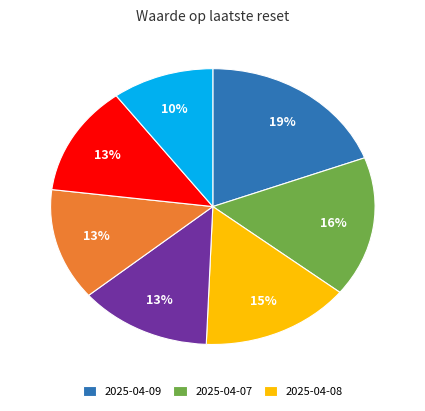

To the nearest percent, what is the average slice percentage?

14%